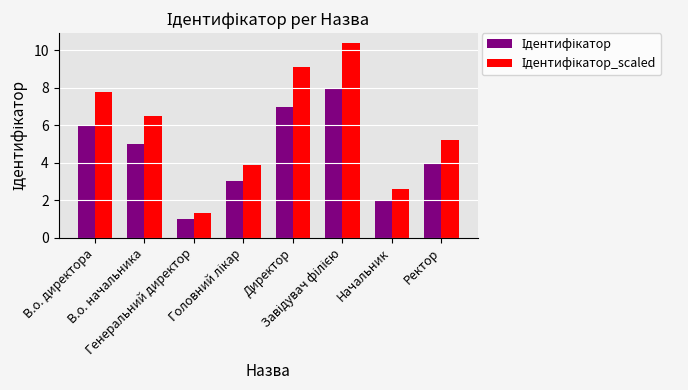

What is the greatest value displayed?

10.4